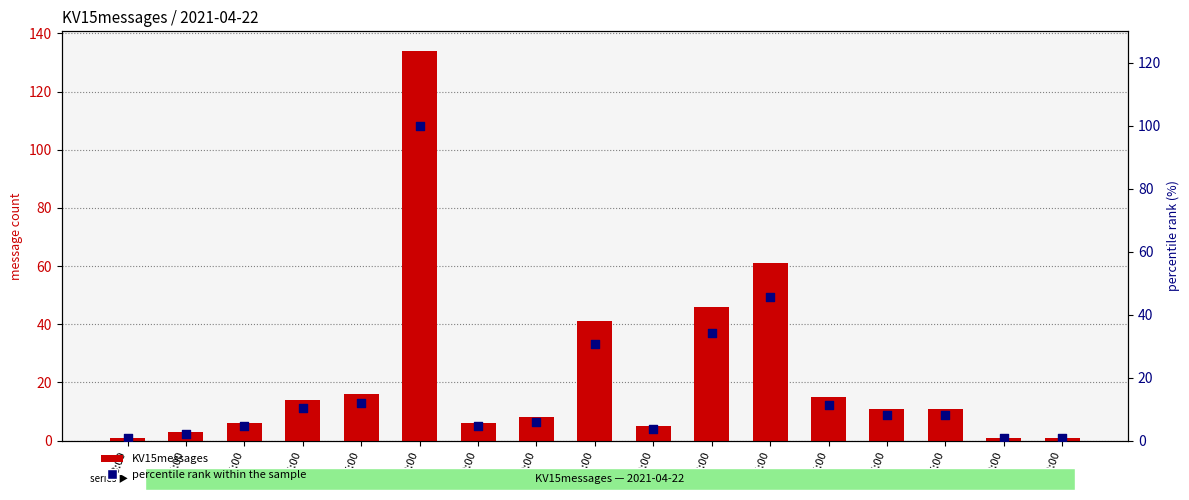

What is the total value across all series at 15:00?

26.2